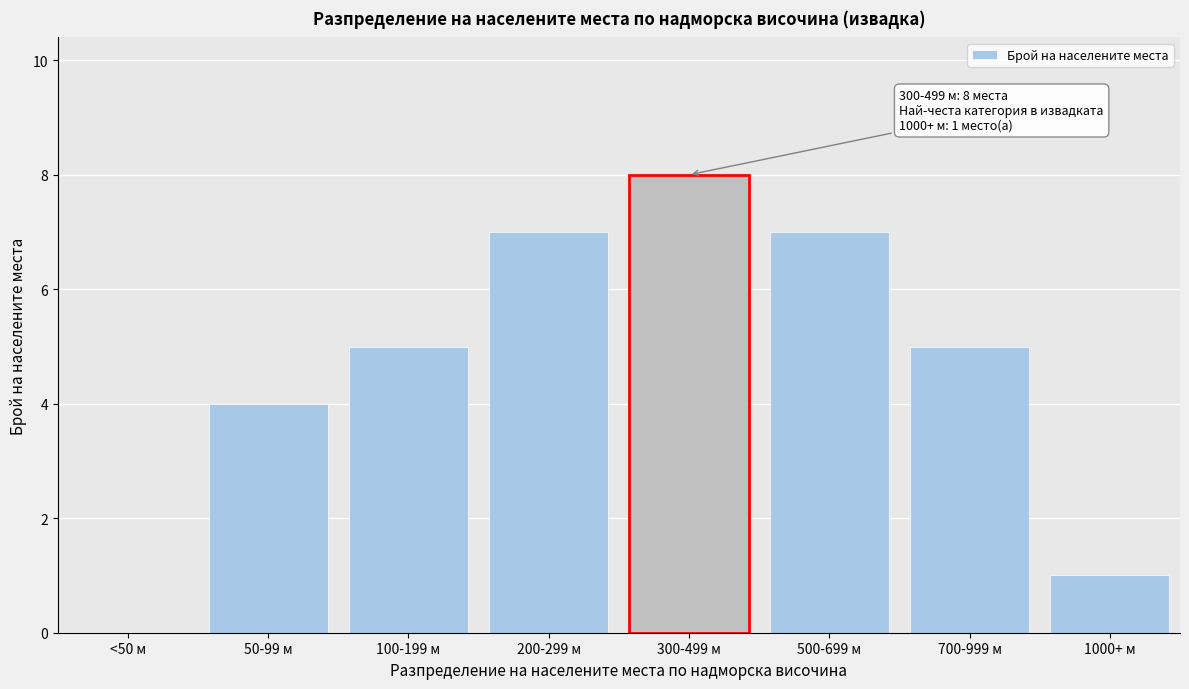

Reading left to right, list all the values displayed in this chart.

<50 м=0	50-99 м=4	100-199 м=5	200-299 м=7	300-499 м=8	500-699 м=7	700-999 м=5	1000+ м=1